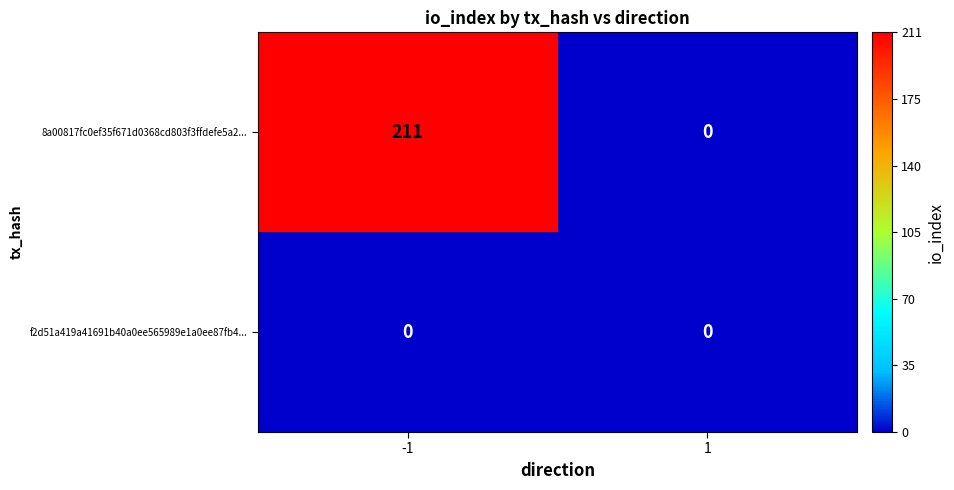

Is it true that f2d51a419a41691b40a0ee565989e1a0ee87fb4... equals 0 at 1?

True